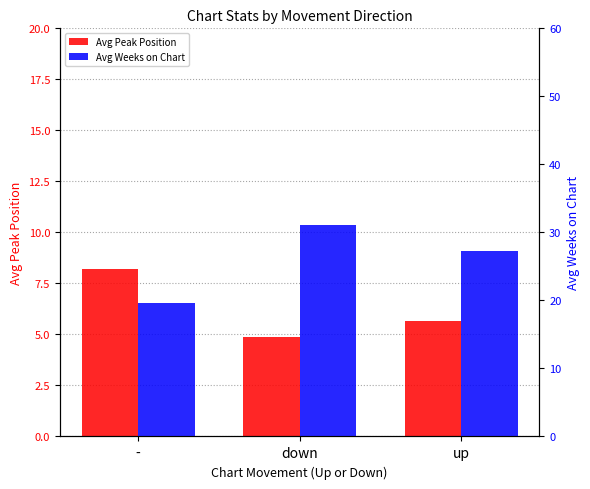

Read the Avg Weeks on Chart value at down.

31.1